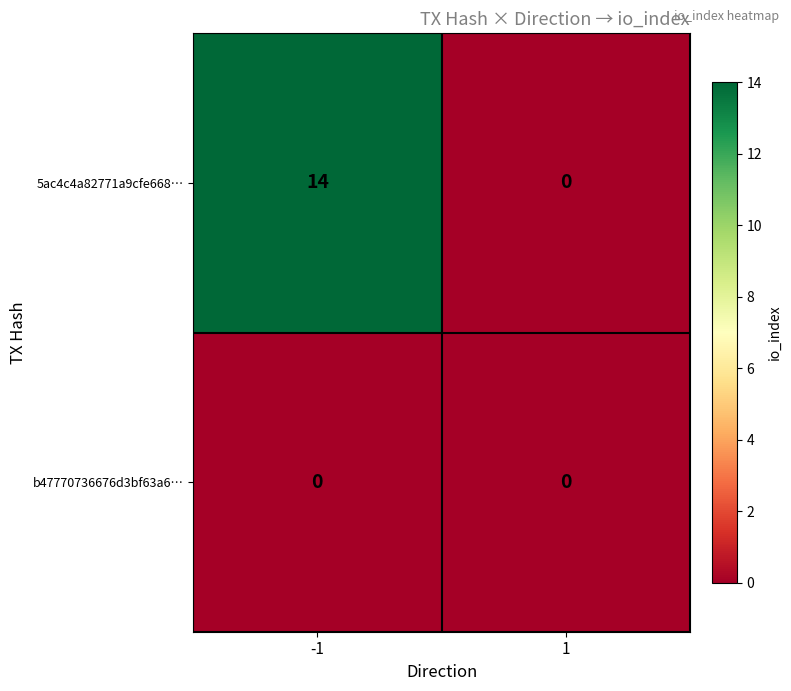

Which series changed the most between -1 and 1?

5ac4c4a82771a9cfe668…